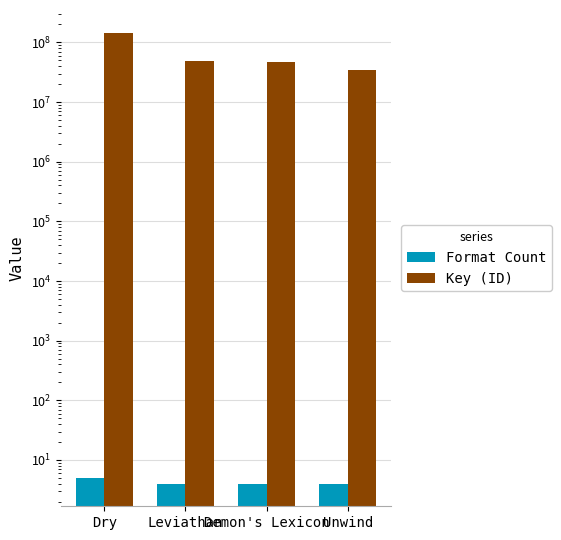

The value of Key (ID) at Demon's Lexicon is 67705862. True or false?

False